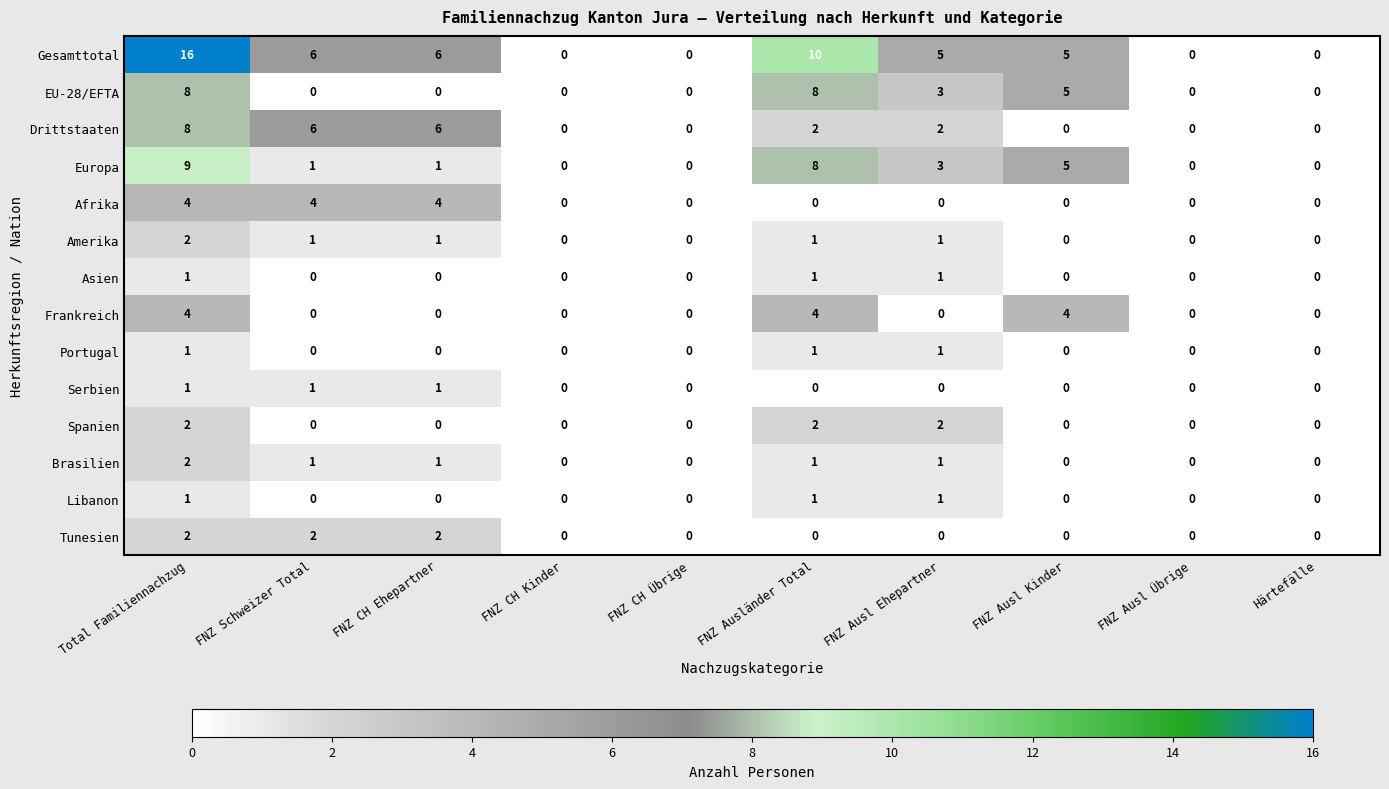

At which category is the sum across all series the highest?

Total Familiennachzug